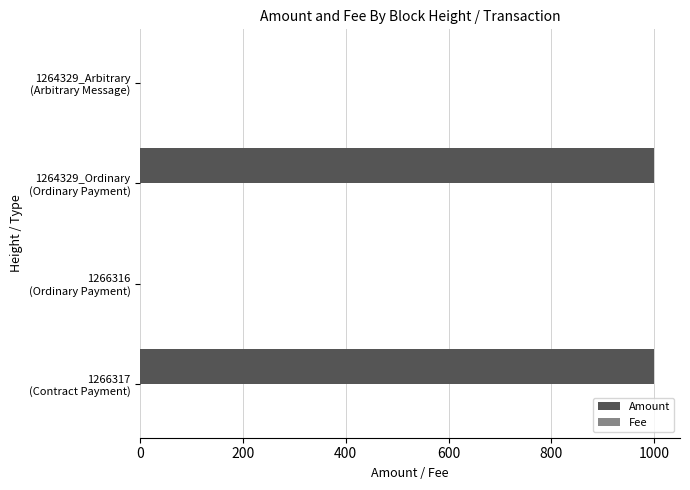

What is the sum of all Amount values?

2000.3